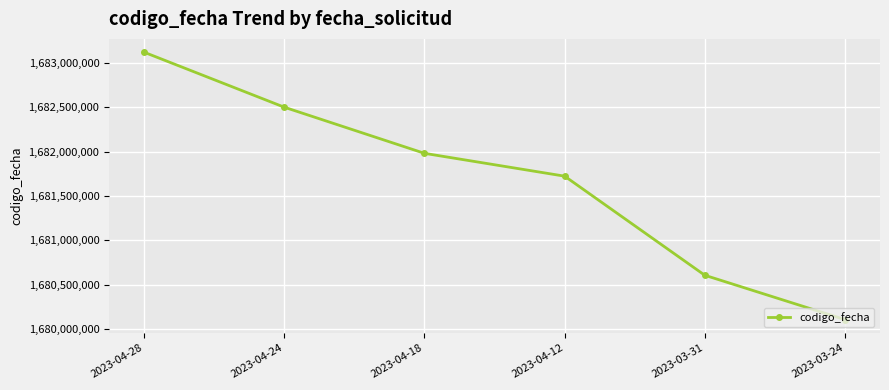

How many values are below 1681980844?

3